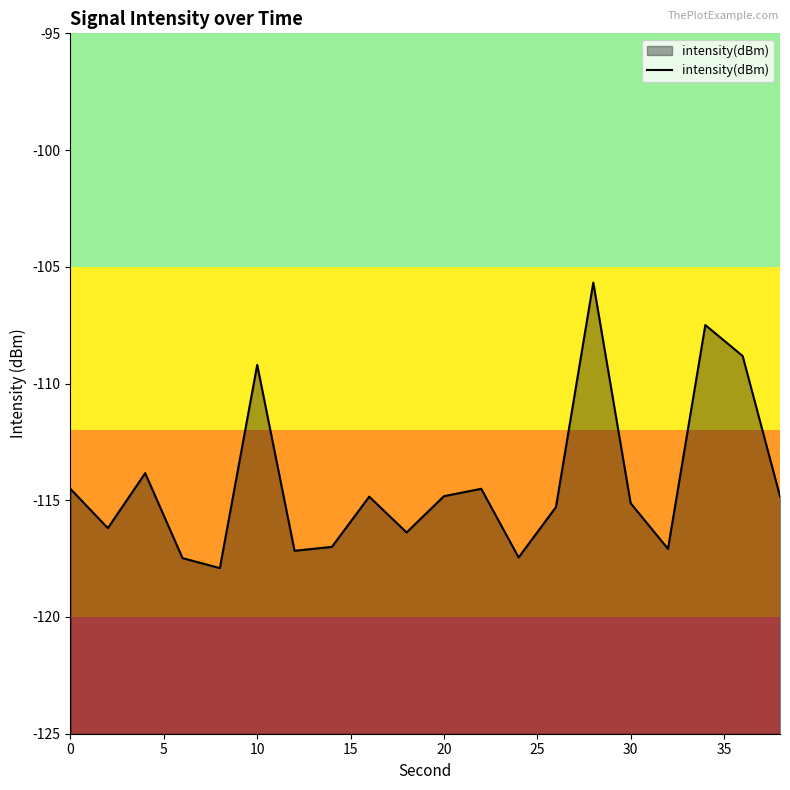

Read the value at 0.

-114.5